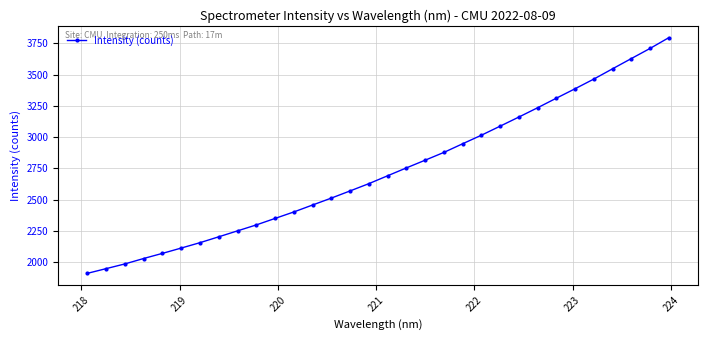

What is the maximum value shown in the chart?

3796.6